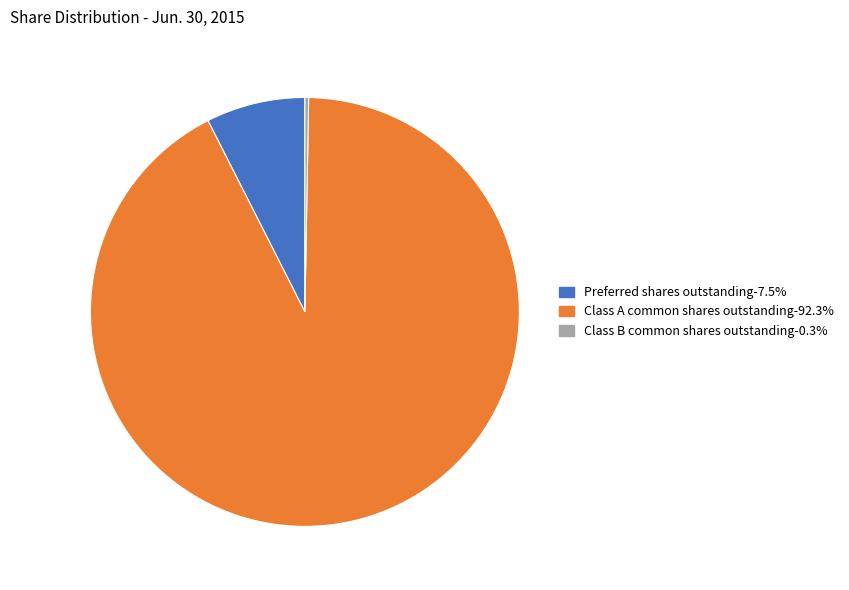

Does any single category account for the majority?

Yes